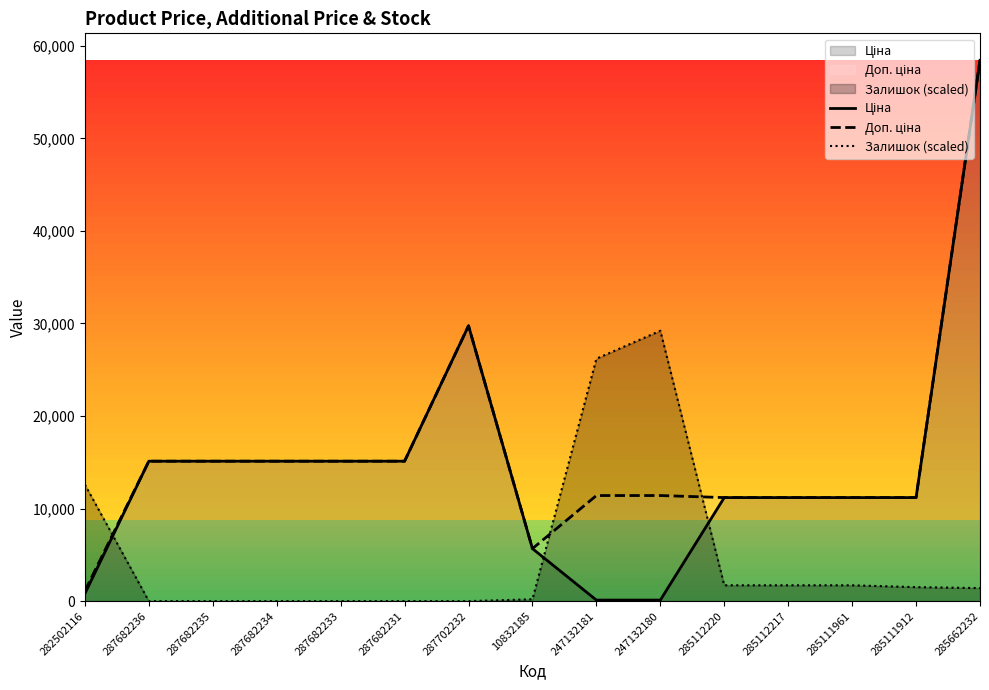

After their last crossing, which series has the higher values: Ціна or Залишок?

Ціна